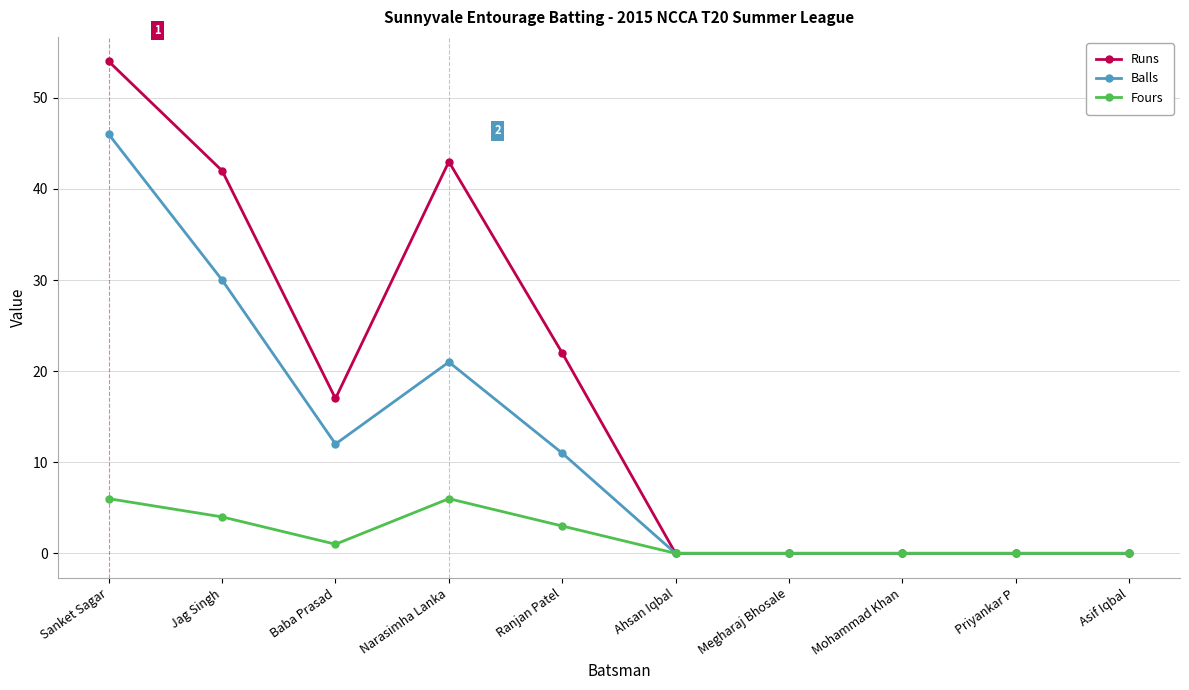

Does the chart have visible grid lines?

Yes